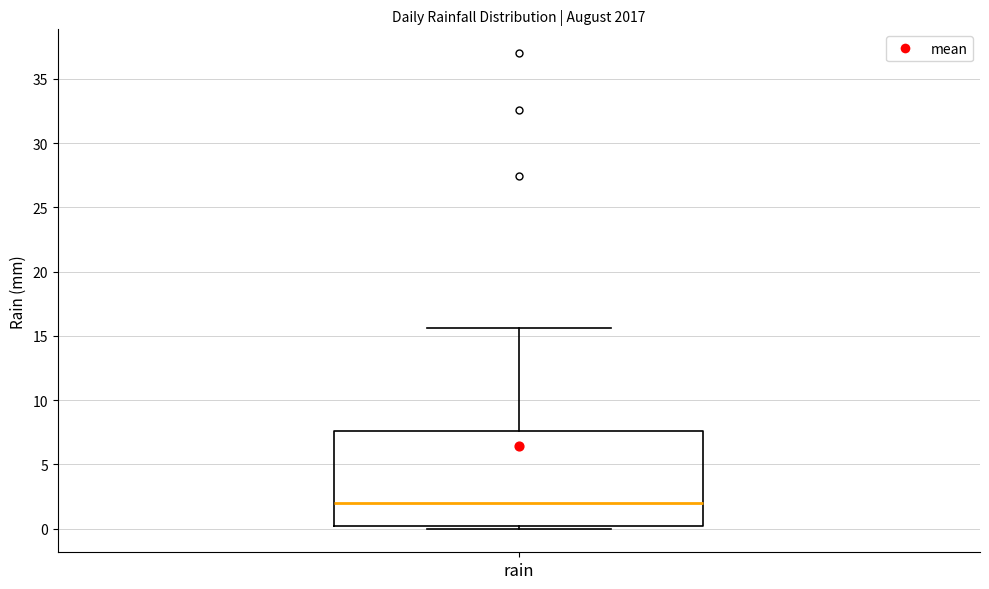

Transcribe this box plot: give where the median line is, the range the box spans, and where the two whiskers end, as read against the y-axis. The values are not printed on the chart, so give them approximately, as read against the axis.

median 2.0, box 0.0 to 7.5, whiskers 0.0 (just below the box's lower edge) to 15.5